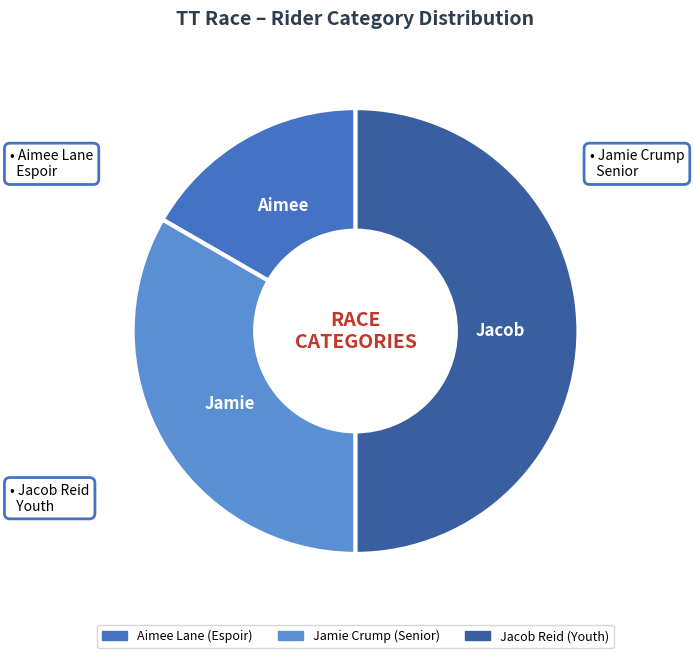

Which slice is the smallest?

Aimee Lane (Espoir)